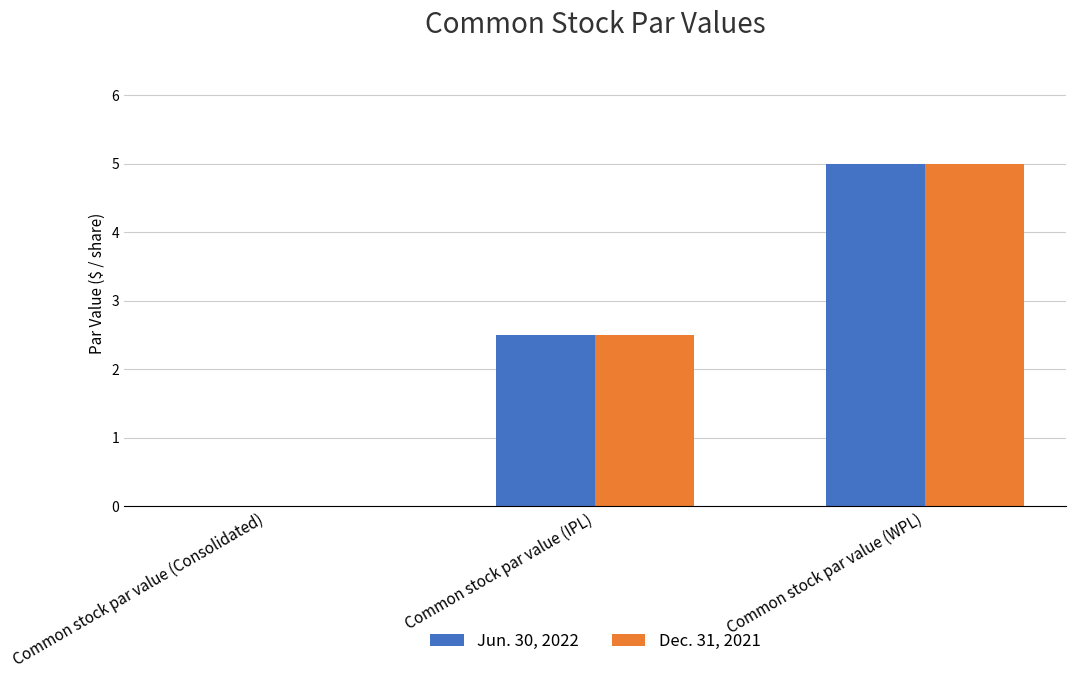

How many groups of bars are there?

3